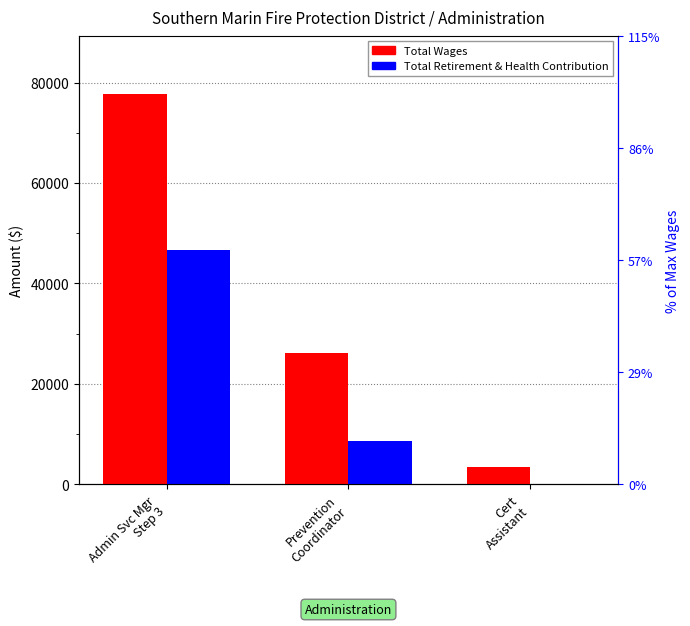

Reading left to right, extract all data points from this chart.

Total Wages: Admin Svc Mgr
Step 3=77662	Prevention
Coordinator=26061	Cert
Assistant=3490
Total Retirement & Health Contribution: Admin Svc Mgr
Step 3=46654	Prevention
Coordinator=8561	Cert
Assistant=0